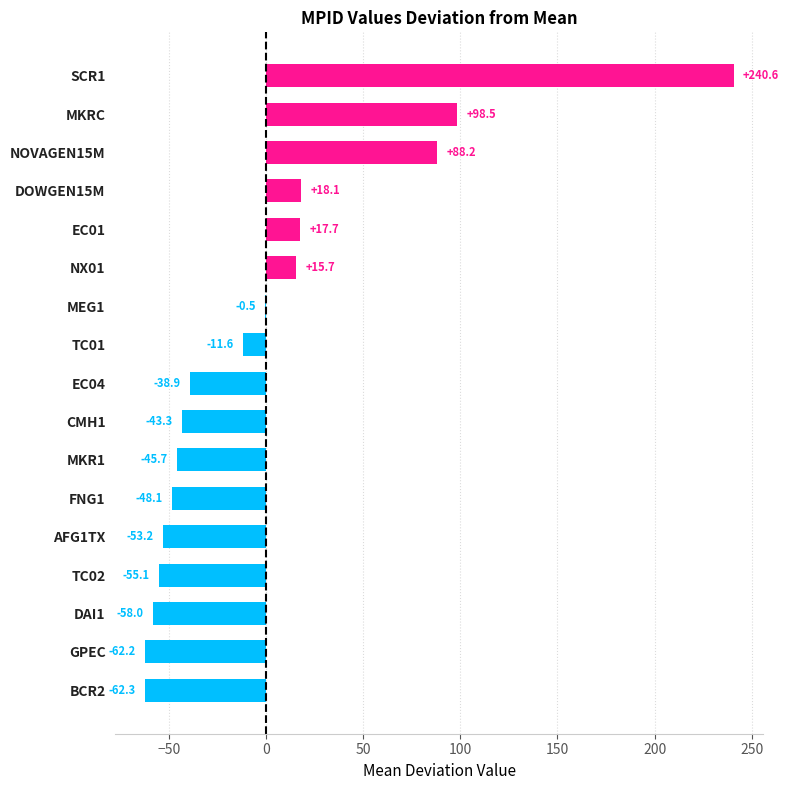

Which category has the highest value across all series?

SCR1